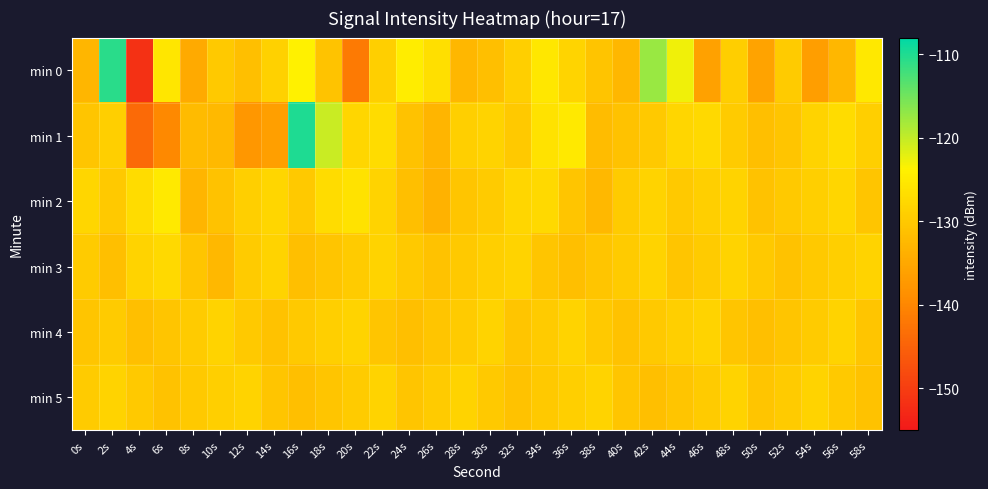

Reading left to right, what are all the values shown in this chart?

min 0: 0s=-132.8	2s=-110.6	4s=-151.6	6s=-125.5	8s=-134.7	10s=-129.9	12s=-131.3	14s=-128.6	16s=-123.9	18s=-130.8	20s=-141.6	22s=-129.0	24s=-124.4	26s=-126.7	28s=-132.7	30s=-131.4	32s=-129.0	34s=-125.3	36s=-128.3	38s=-130.7	40s=-132.6	42s=-117.5	44s=-122.9	46s=-136.0	48s=-129.2	50s=-135.8	52s=-129.6	54s=-136.6	56s=-132.7	58s=-125.2
min 1: 0s=-130.4	2s=-129.1	4s=-143.8	6s=-139.7	8s=-132.1	10s=-132.3	12s=-137.6	14s=-136.4	16s=-110.0	18s=-120.3	20s=-128.0	22s=-127.0	24s=-131.0	26s=-133.0	28s=-129.0	30s=-128.5	32s=-130.0	34s=-126.0	36s=-125.0	38s=-132.0	40s=-131.0	42s=-130.0	44s=-128.0	46s=-127.5	48s=-129.5	50s=-131.5	52s=-130.5	54s=-128.5	56s=-127.0	58s=-129.0
min 2: 0s=-128.0	2s=-130.0	4s=-127.0	6s=-125.0	8s=-133.0	10s=-131.0	12s=-129.0	14s=-128.0	16s=-130.0	18s=-127.0	20s=-126.0	22s=-128.5	24s=-131.5	26s=-133.5	28s=-130.5	30s=-129.5	32s=-128.0	34s=-127.5	36s=-130.5	38s=-132.5	40s=-129.5	42s=-128.5	44s=-130.0	46s=-129.0	48s=-128.5	50s=-131.0	52s=-130.0	54s=-129.0	56s=-128.0	58s=-130.5
min 3: 0s=-129.5	2s=-131.5	4s=-128.5	6s=-127.5	8s=-130.5	10s=-132.5	12s=-129.5	14s=-128.5	16s=-131.5	18s=-130.5	20s=-129.5	22s=-128.5	24s=-130.0	26s=-131.0	28s=-130.0	30s=-129.0	32s=-128.5	34s=-130.5	36s=-131.5	38s=-130.5	40s=-129.5	42s=-128.5	44s=-130.5	46s=-129.5	48s=-128.5	50s=-130.0	52s=-131.0	54s=-130.0	56s=-129.0	58s=-128.5
min 4: 0s=-130.5	2s=-129.5	4s=-131.5	6s=-130.5	8s=-129.5	10s=-128.5	12s=-130.0	14s=-131.0	16s=-130.0	18s=-129.0	20s=-128.5	22s=-130.5	24s=-131.5	26s=-130.5	28s=-129.5	30s=-128.5	32s=-130.5	34s=-129.5	36s=-128.5	38s=-130.0	40s=-131.0	42s=-130.0	44s=-129.0	46s=-128.5	48s=-130.5	50s=-131.5	52s=-130.5	54s=-129.5	56s=-128.5	58s=-130.5
min 5: 0s=-129.5	2s=-128.5	4s=-130.0	6s=-131.0	8s=-130.0	10s=-129.0	12s=-128.5	14s=-130.5	16s=-131.5	18s=-130.5	20s=-129.5	22s=-128.5	24s=-130.5	26s=-129.5	28s=-128.5	30s=-130.0	32s=-131.0	34s=-130.0	36s=-129.0	38s=-128.5	40s=-130.5	42s=-131.5	44s=-130.5	46s=-129.5	48s=-128.5	50s=-130.5	52s=-129.5	54s=-128.5	56s=-130.0	58s=-131.0